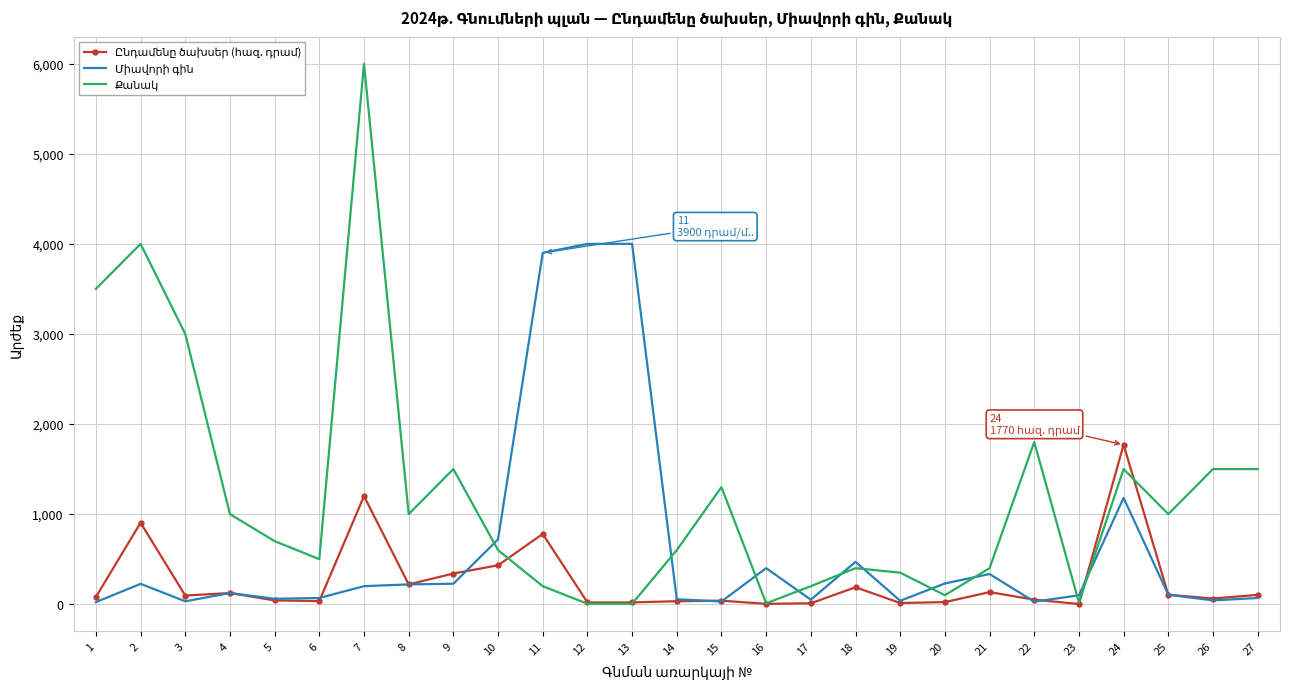

Rank the series by their average value, from lowest to highest.

Ընդամենը ծախսեր (հազ. դրամ), Միավորի գին, Քանակ